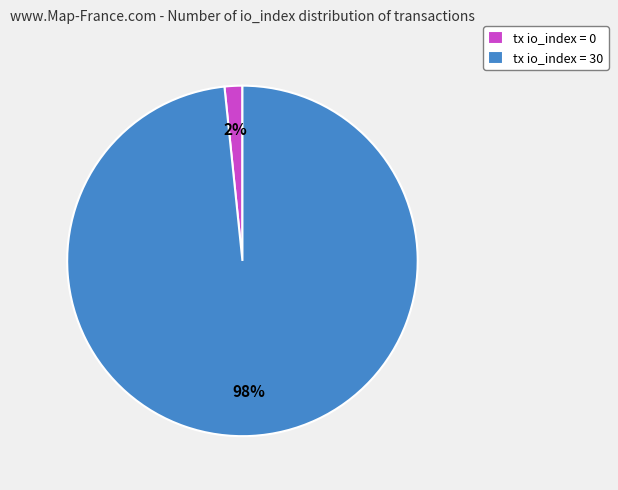

Which slice is the largest?

tx io_index = 30